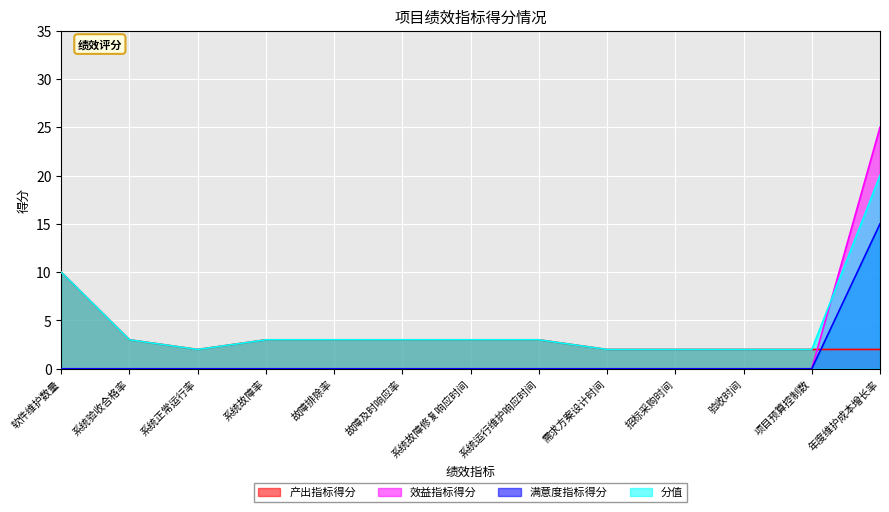

Where is 产出指标得分 nearest to the value 6?

系统验收合格率